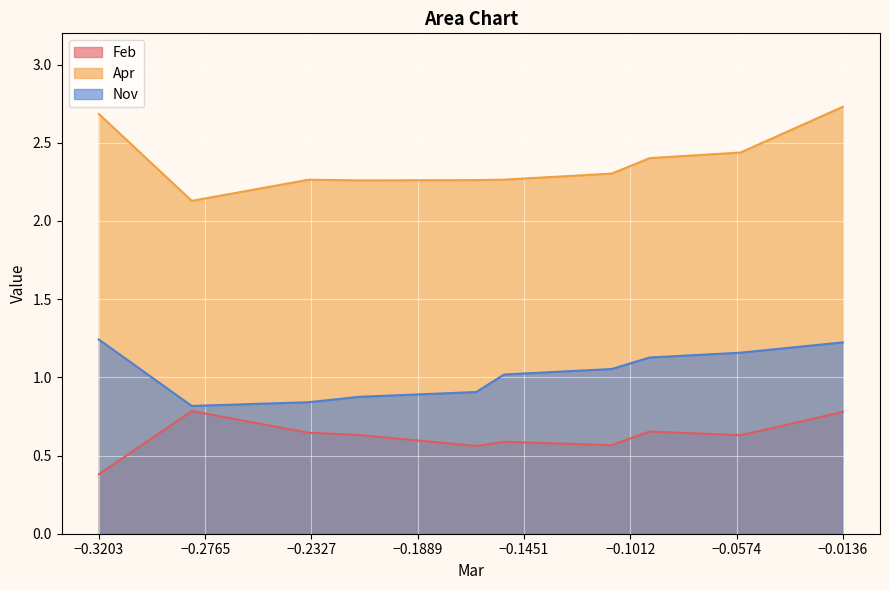

Which category has the highest value in the Apr series?

−0.0136